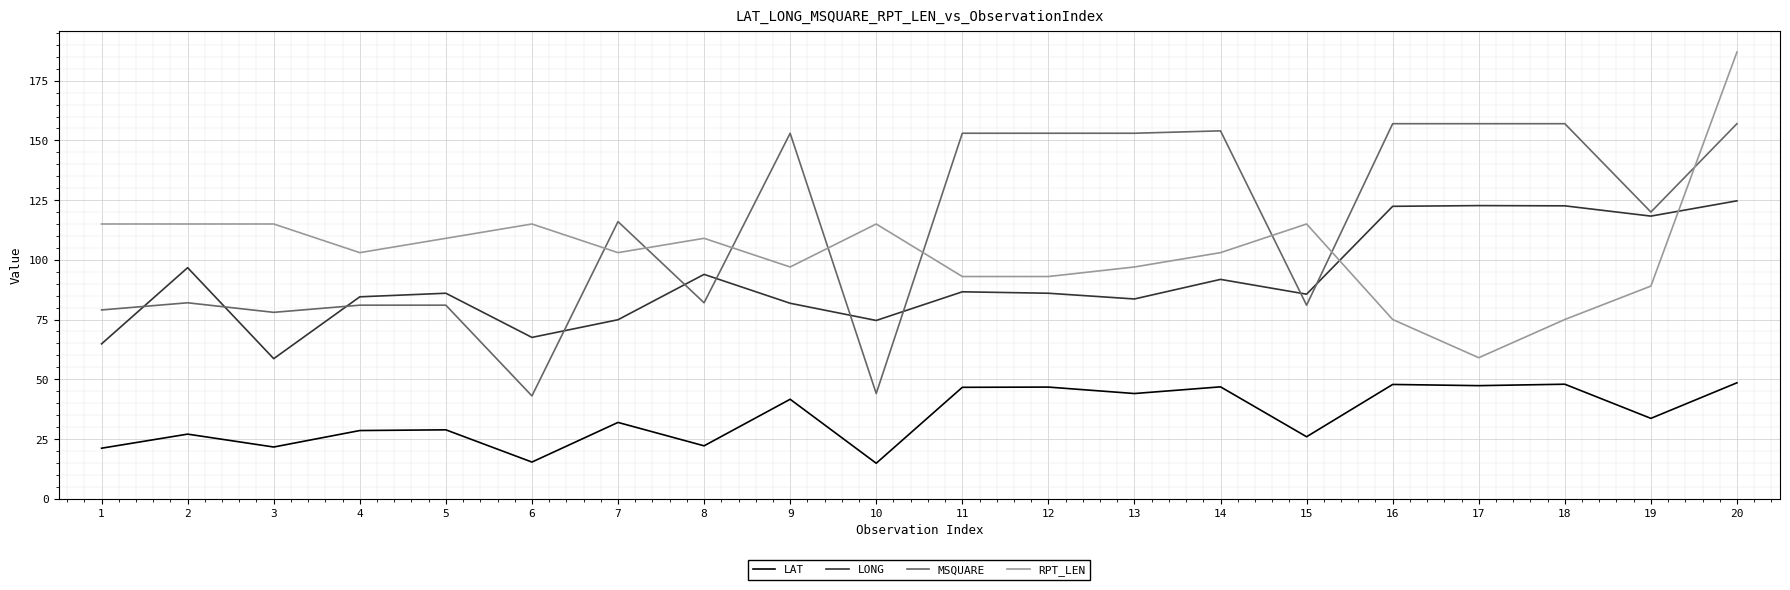

The MSQUARE series shows 112.9 at 5. True or false?

False